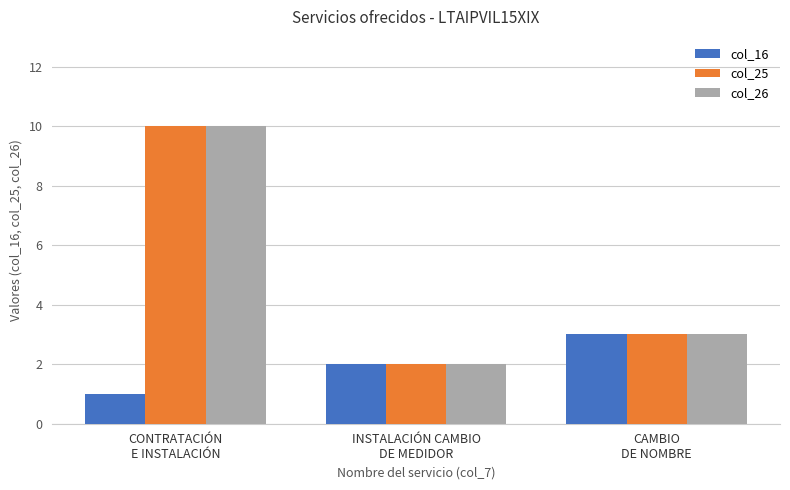

List the labels in order of col_16 value, largest first.

CAMBIO
DE NOMBRE, INSTALACIÓN CAMBIO
DE MEDIDOR, CONTRATACIÓN
E INSTALACIÓN